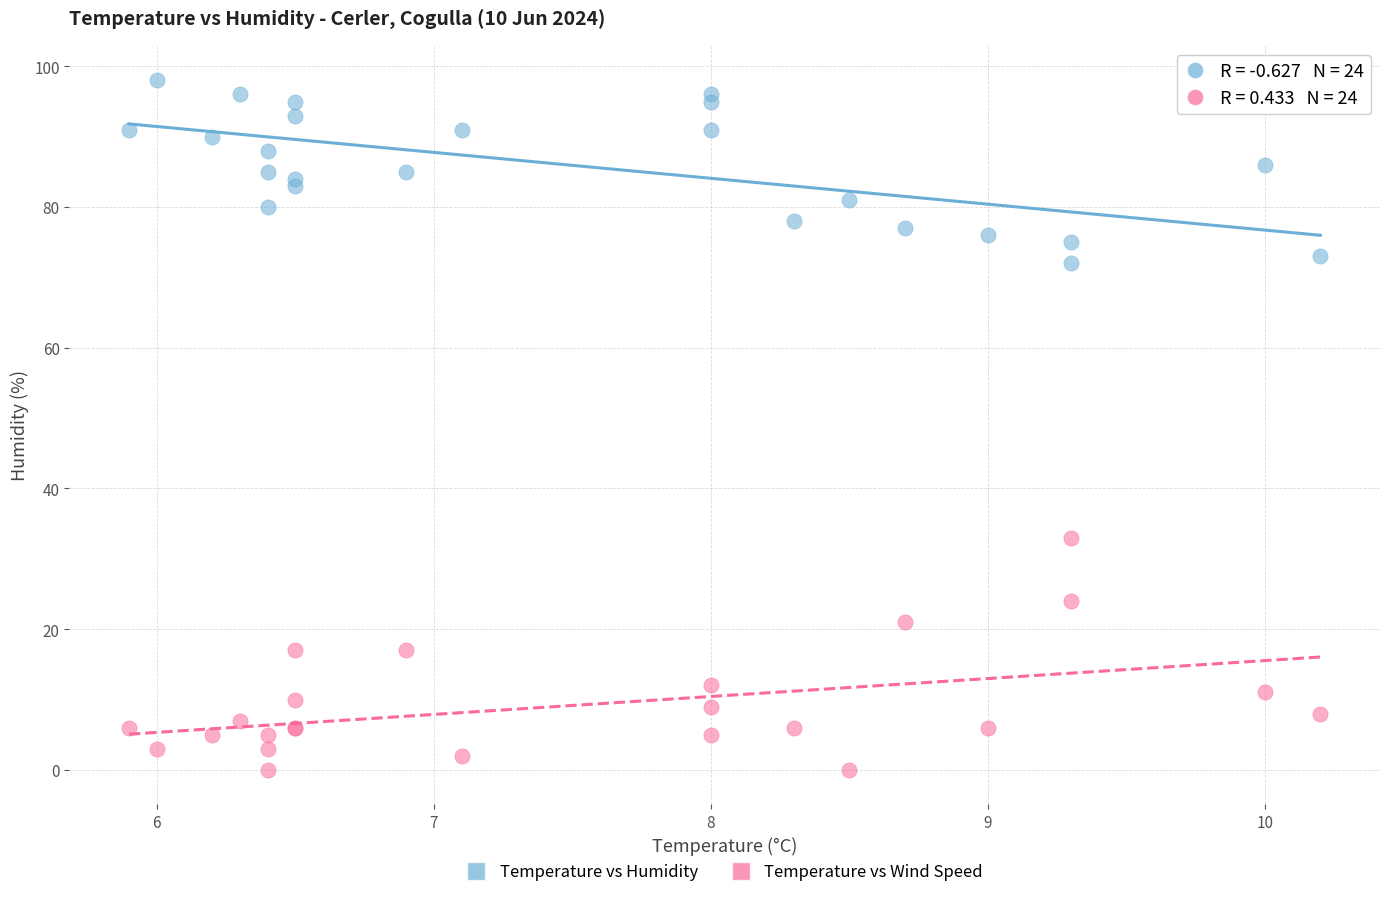

Which series contains the lowest Y value?

Temperature vs Wind Speed